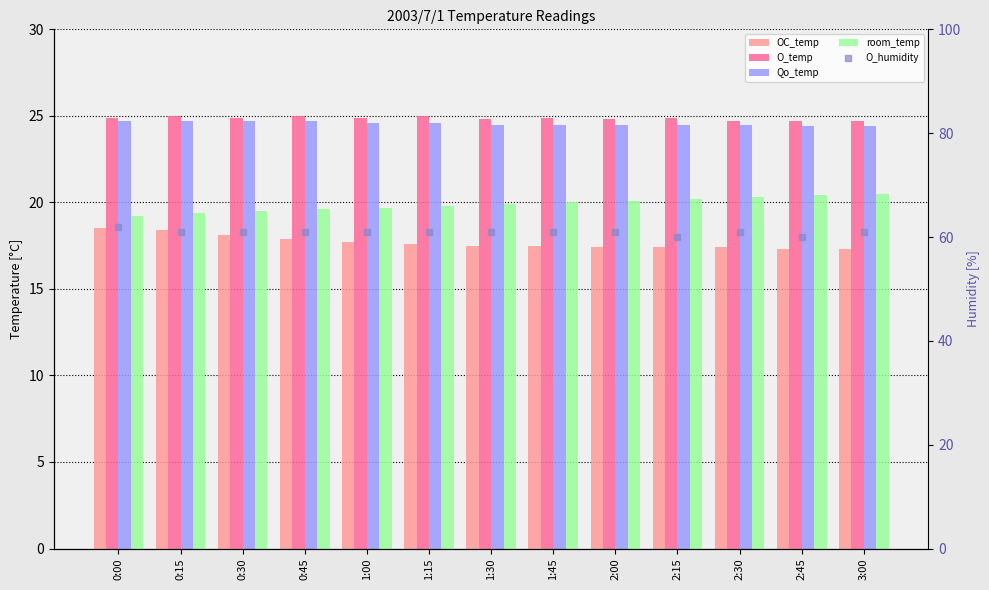

Rank the categories by room_temp value from highest to lowest.

3:00, 2:45, 2:30, 2:15, 2:00, 1:45, 1:30, 1:15, 1:00, 0:45, 0:30, 0:15, 0:00